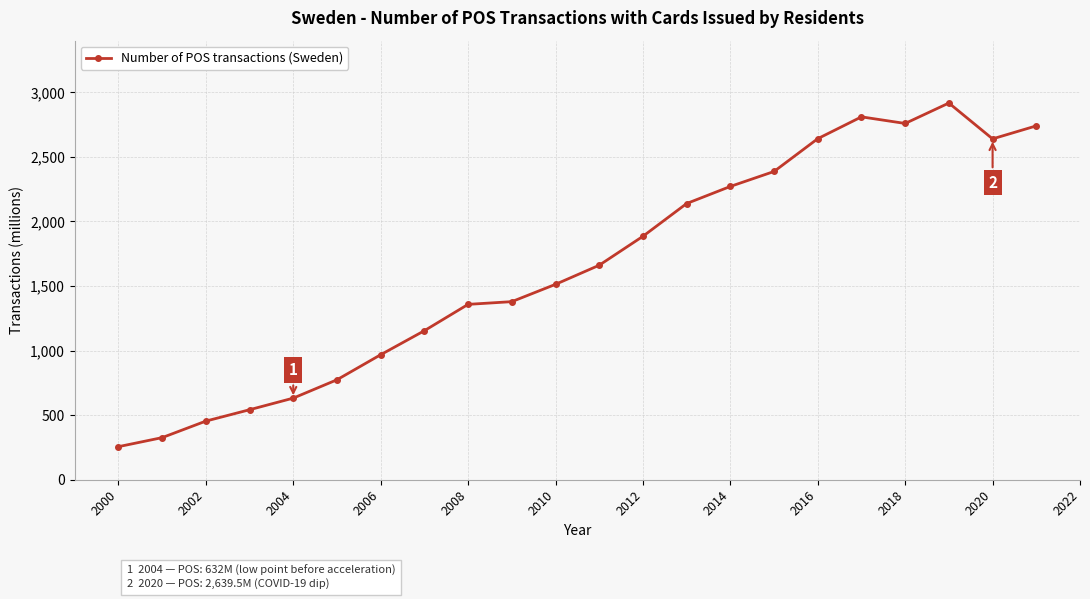

What is the value of the 5th point from the left?

632.0